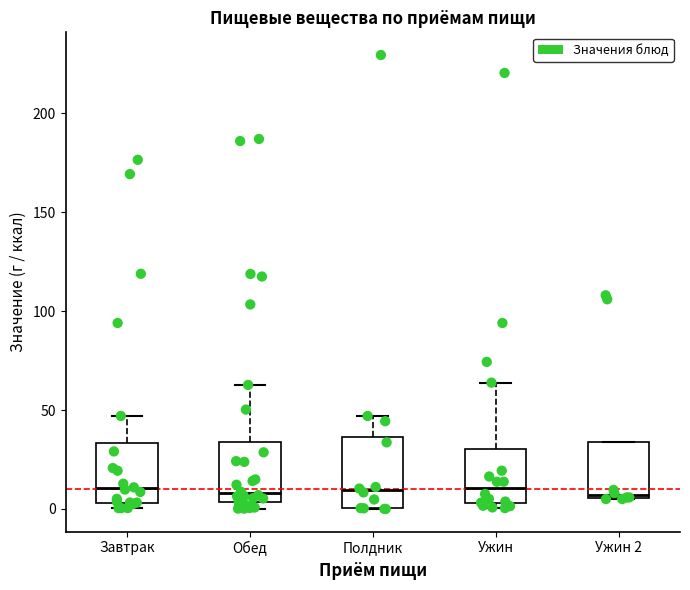

Where does the median line of the box for Обед sit on the y-axis? The values are not printed on the chart, so give them approximately, as read against the axis.

10